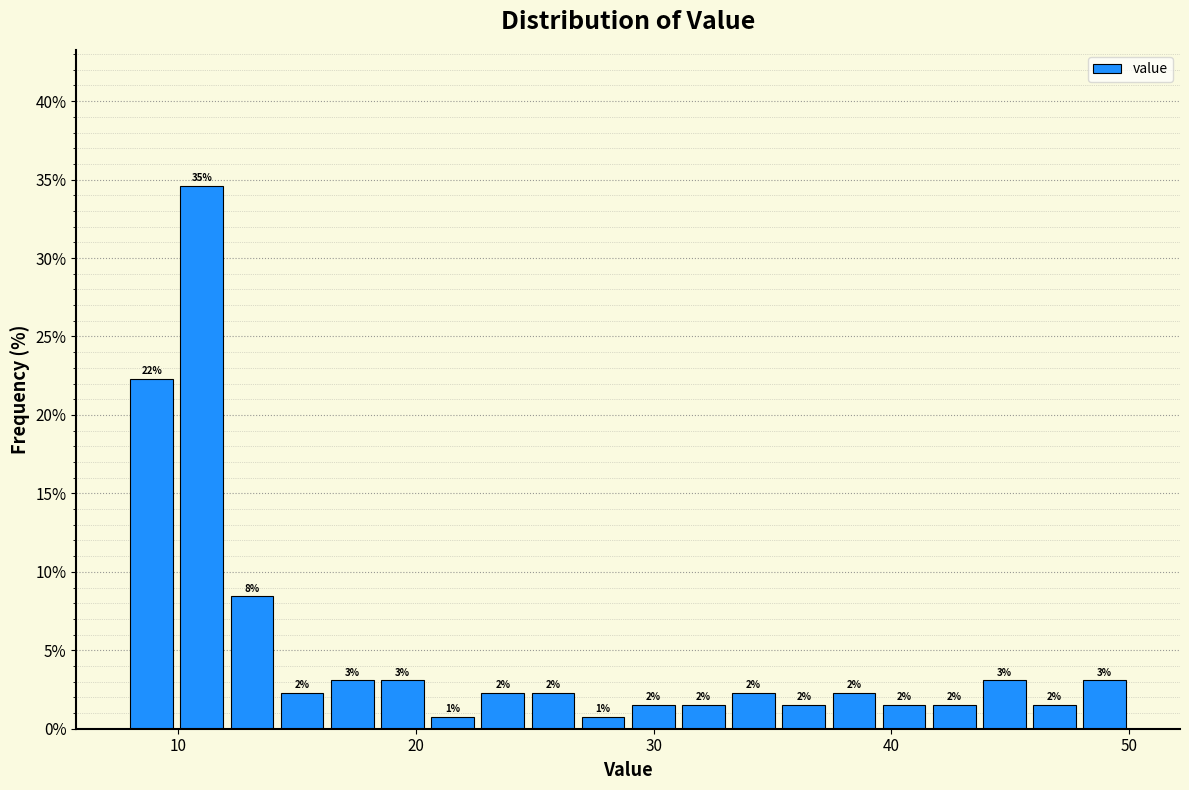

Around what value on the x-axis is the tallest bar? Give the approximate position of its centre, as read against the axis.

11